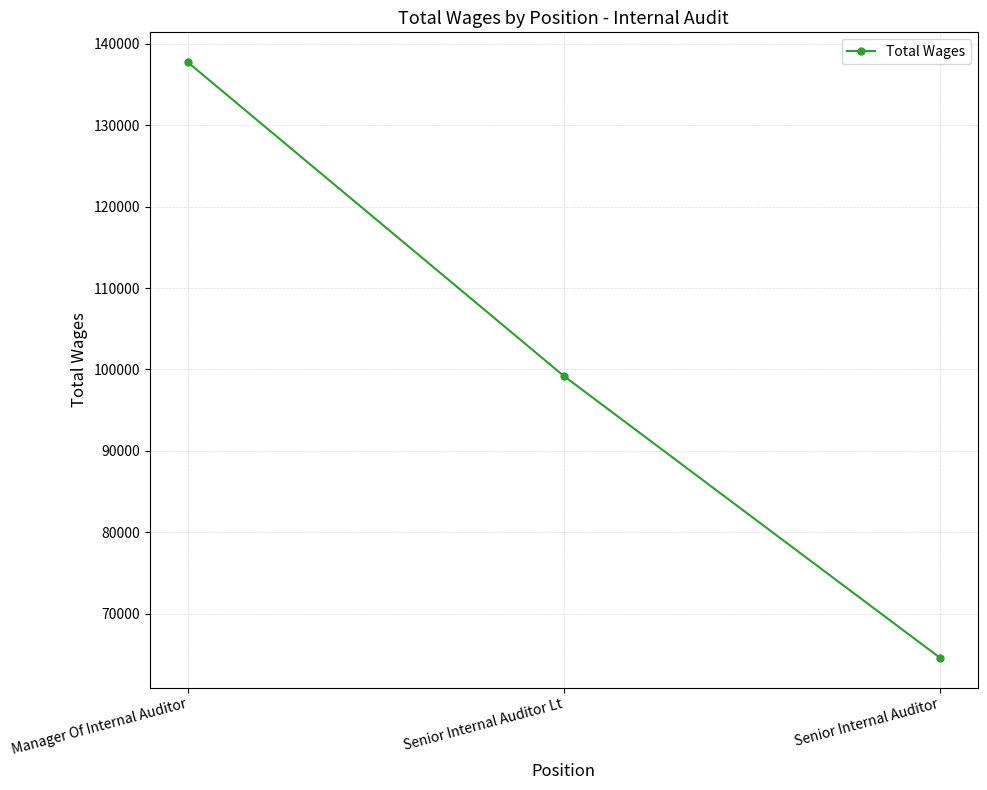

The value at Senior Internal Auditor Lt is 99202. True or false?

True